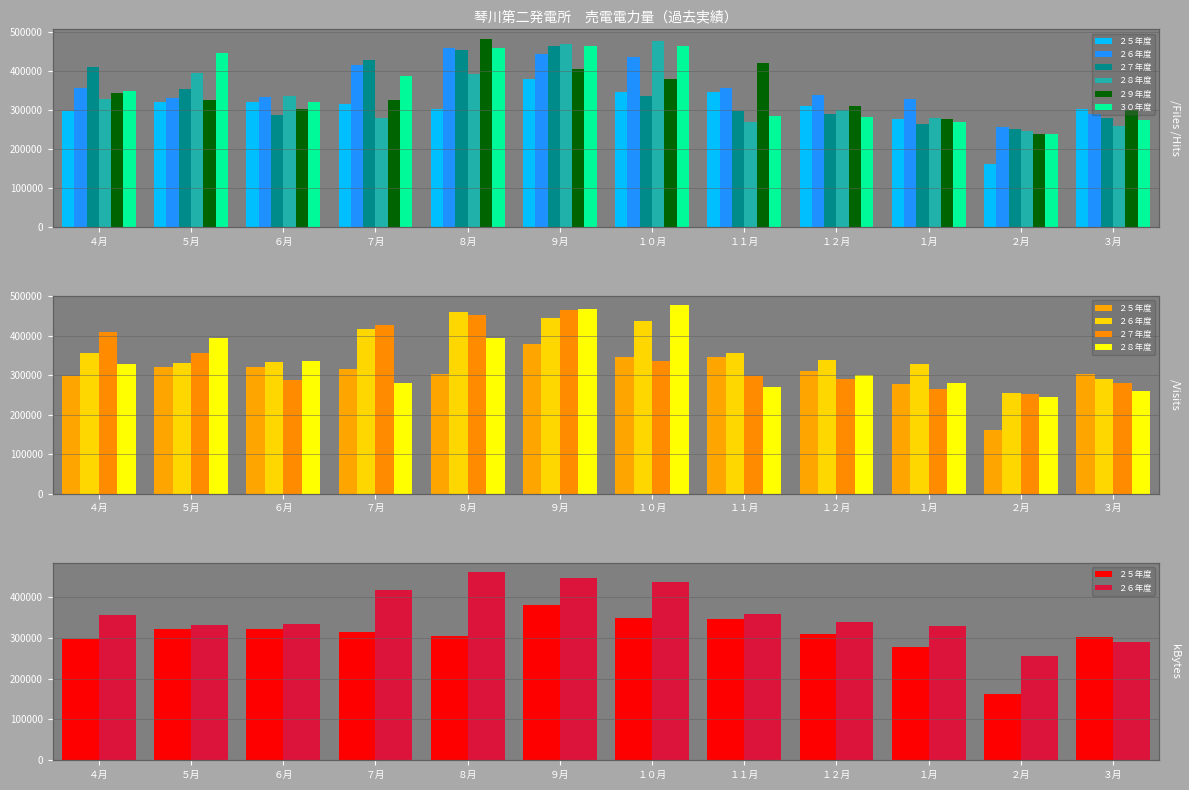

Reading right to left, transcribe all the data shown in this chart.

２５年度: ３月=302190	２月=161380	１月=277870	１２月=309890	１１月=345160	１０月=347350	９月=379360	８月=303860	７月=314620	６月=320340	５月=321990	４月=297390
２６年度: ３月=290170	２月=255380	１月=327900	１２月=338570	１１月=357440	１０月=436910	９月=445010	８月=460190	７月=416440	６月=333440	５月=331210	４月=356180
２７年度: ３月=280100	２月=252550	１月=263840	１２月=290030	１１月=297480	１０月=335490	９月=464330	８月=453690	７月=428270	６月=286980	５月=355370	４月=410620
２８年度: ３月=258840	２月=245870	１月=280820	１２月=300740	１１月=270230	１０月=476820	９月=468870	８月=393420	７月=279710	６月=335860	５月=395520	４月=328230
２９年度: ３月=299740	２月=239005	１月=277155	１２月=310260	１１月=421970	１０月=380570	９月=405480	８月=483230	７月=325930	６月=303550	５月=326220	４月=344560
３０年度: ３月=273660	２月=239580	１月=268670	１２月=282650	１１月=284630	１０月=463560	９月=463850	８月=458210	７月=386620	６月=321210	５月=447190	４月=348060